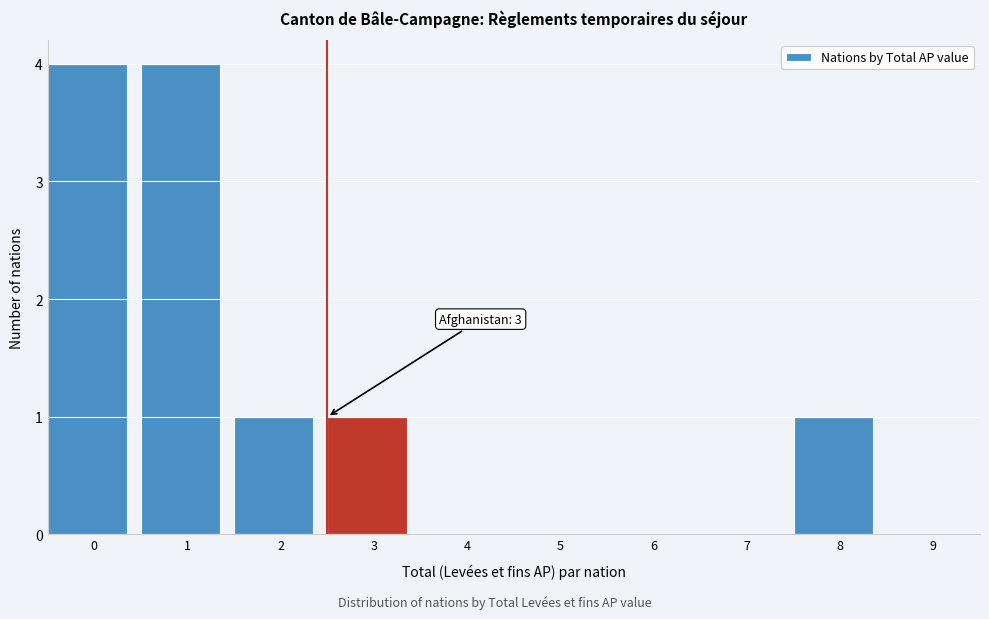

Reading right to left, list all the values displayed in this chart.

9=0	8=1	7=0	6=0	5=0	4=0	3=1	2=1	1=4	0=4